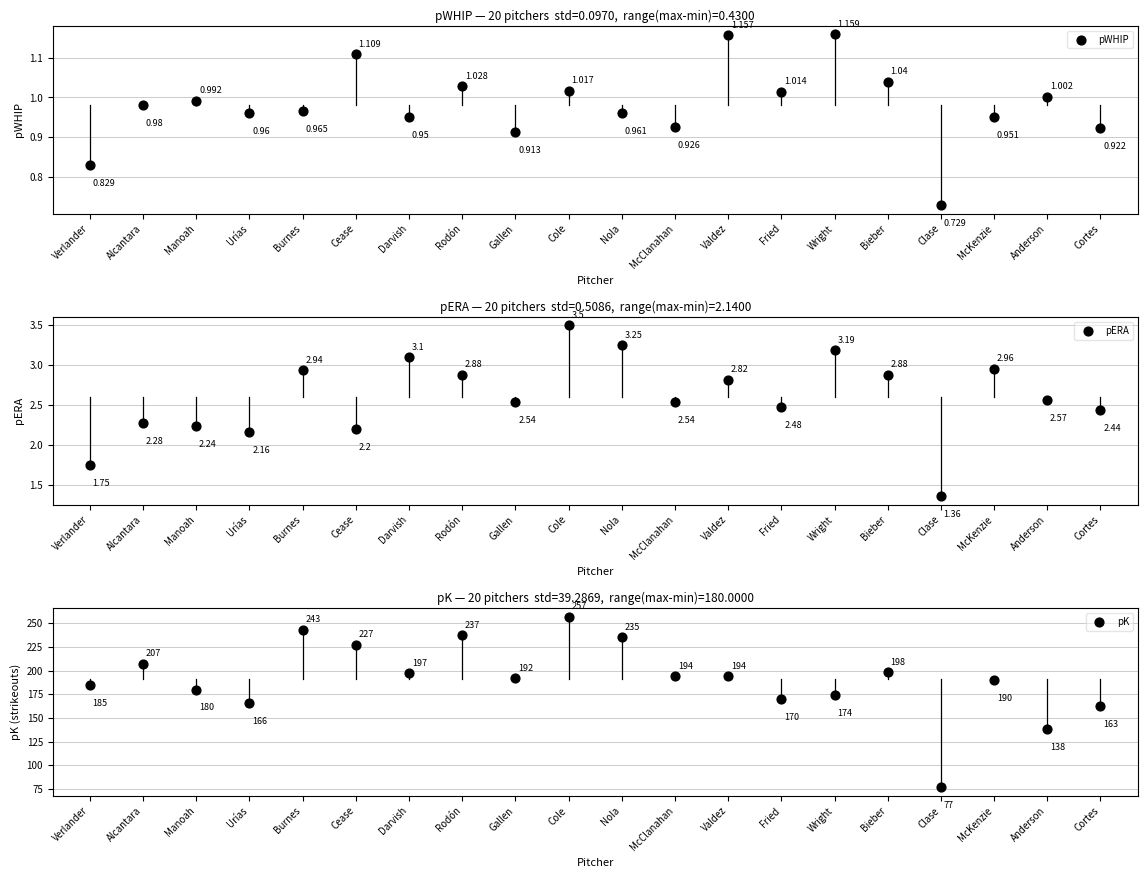

What is the total value across all series at McKenzie?

193.9